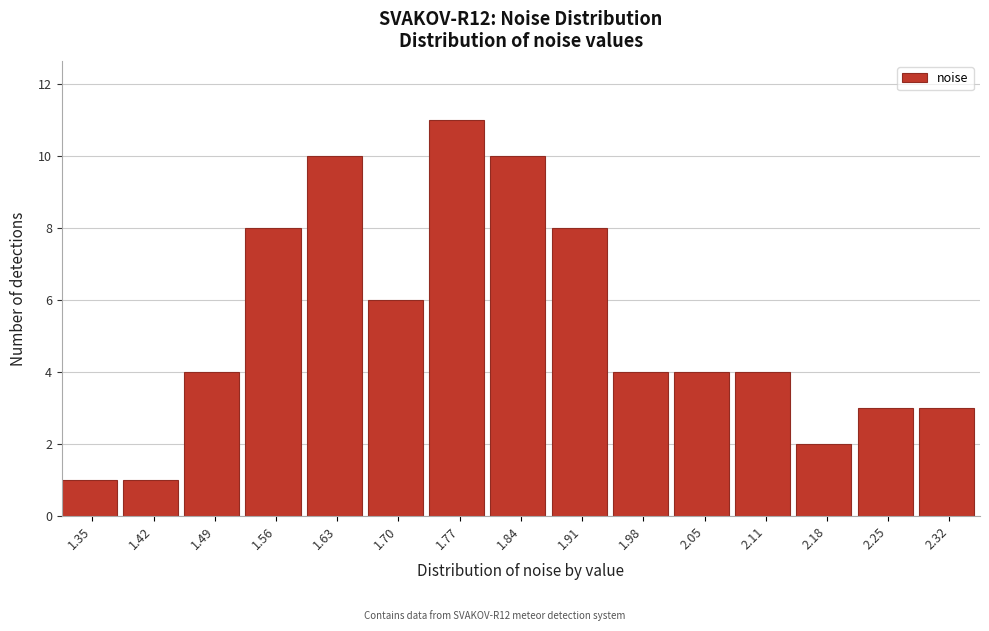

Reading left to right, transcribe all the data shown in this chart.

1	1	4	8	10	6	11	10	8	4	4	4	2	3	3